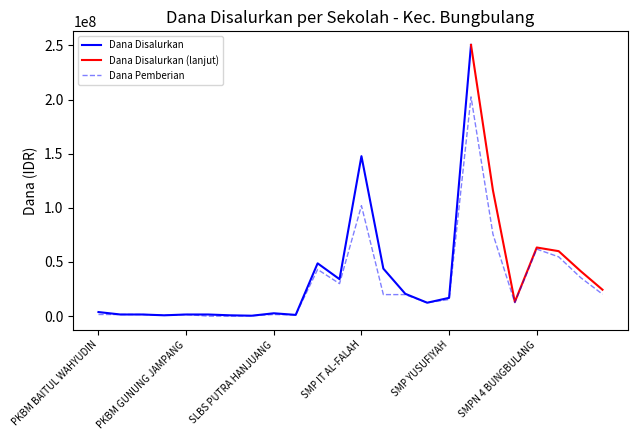

What is the total value across all series at PKBM BINA WARGA?

3000004